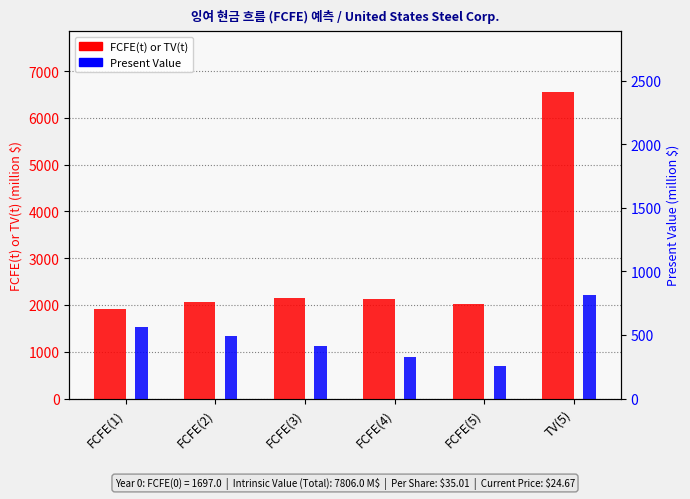

How many groups of bars are there?

6